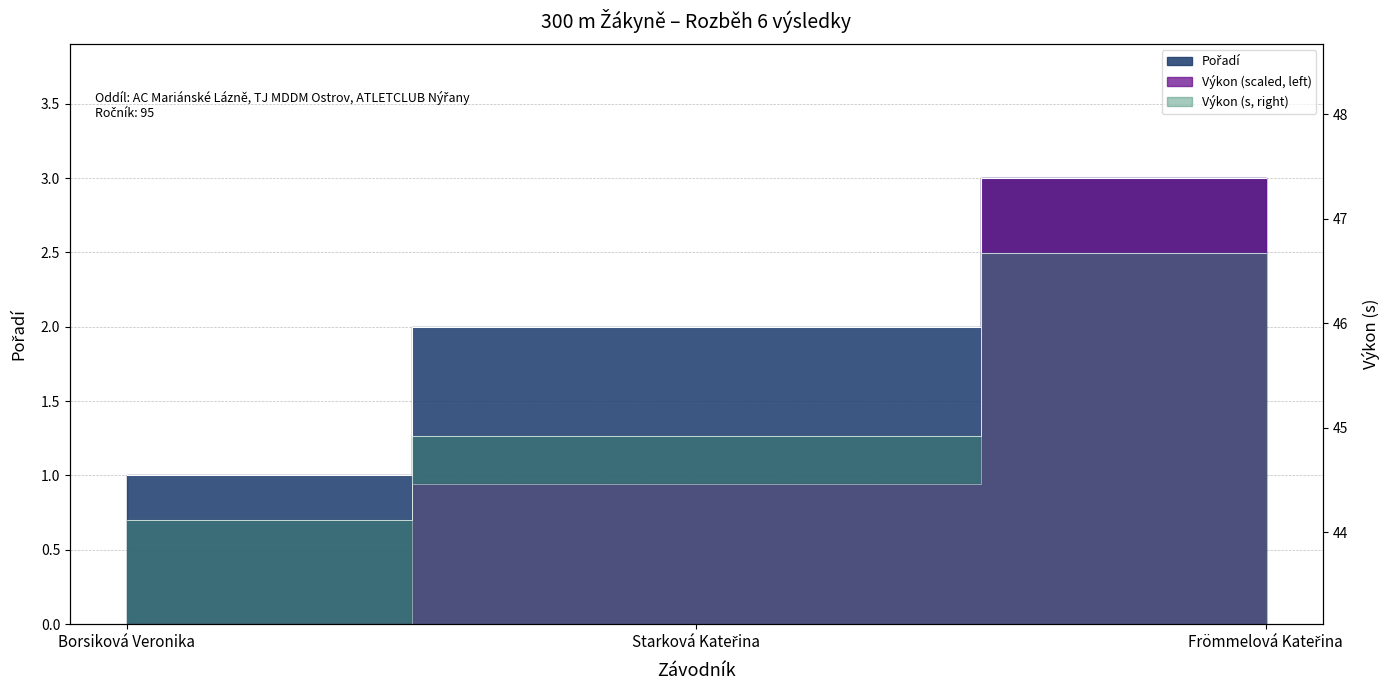

What is the sum of the Výkon values at Starková Kateřina and Frömmelová Kateřina?

3.9